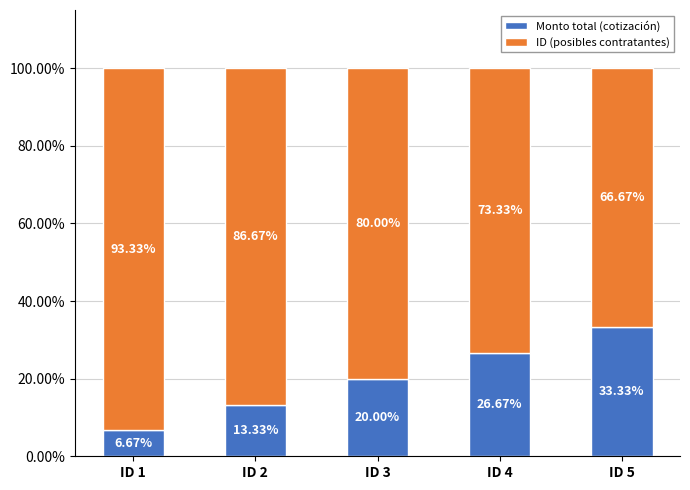

The value of Monto total (cotización) at ID 4 is 46.7. True or false?

False